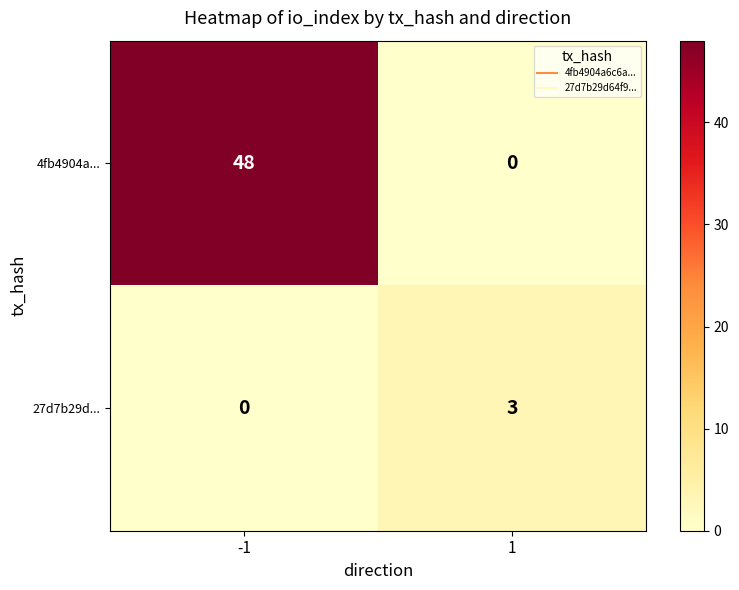

Read the 27d7b29d... value at 1.

3